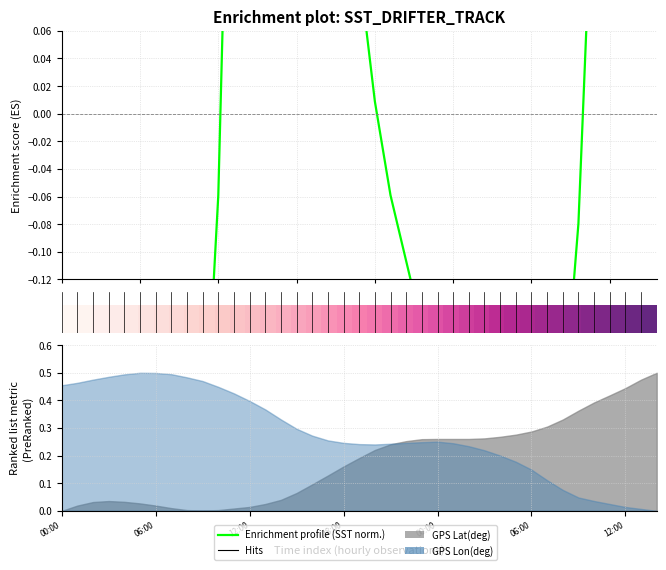

Between 14 and 10, which is larger?

14